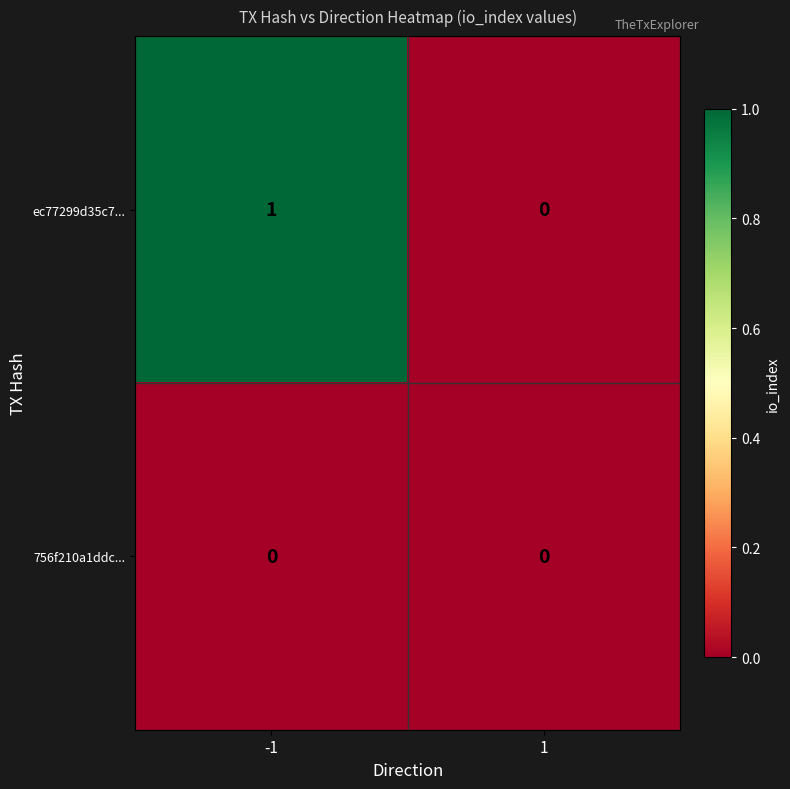

List the series in order of their overall mean, lowest first.

756f210a1ddc..., ec77299d35c7...